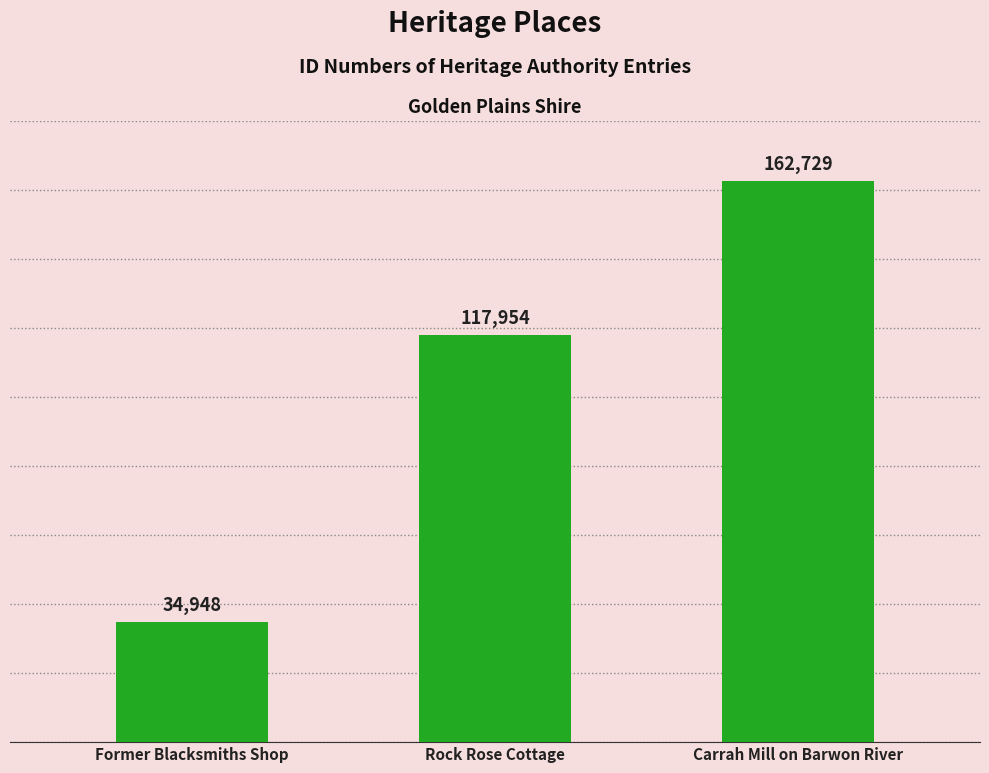

Is it true that the value at Carrah Mill on Barwon River is 234378?

False